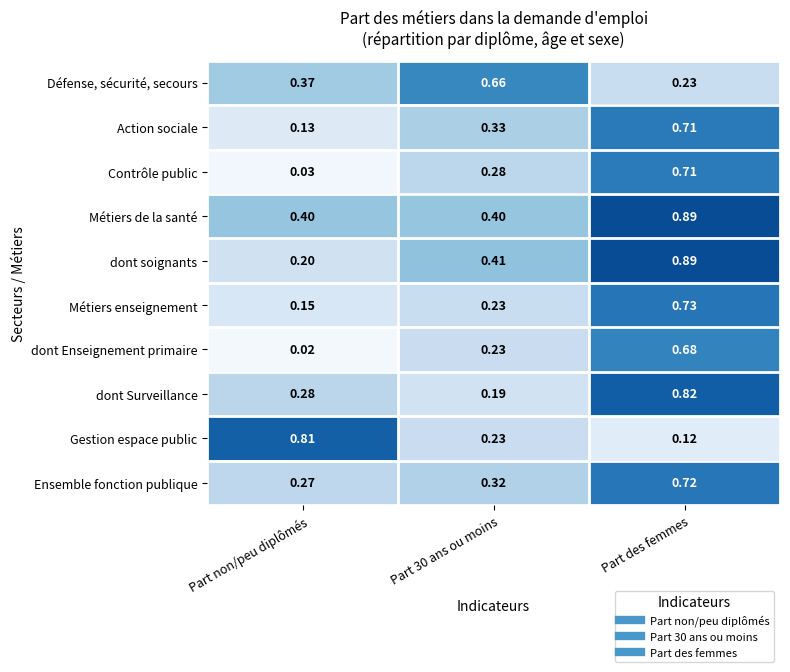

Rank the series at Part non/peu diplômés from highest to lowest value.

Gestion espace public, Métiers de la santé, Défense, sécurité, secours, dont Surveillance, Ensemble fonction publique, dont soignants, Métiers enseignement, Action sociale, Contrôle public, dont Enseignement primaire